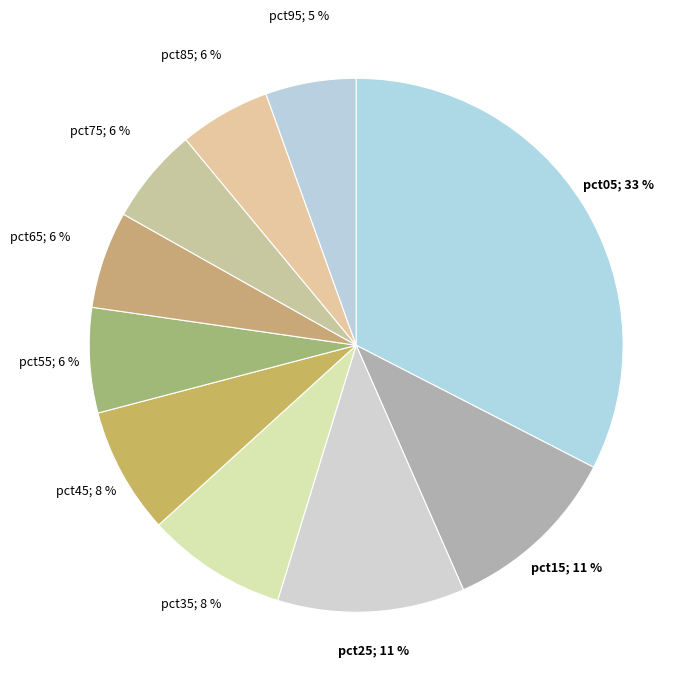

What percentage is the pct75 slice, to the nearest percent?

6%